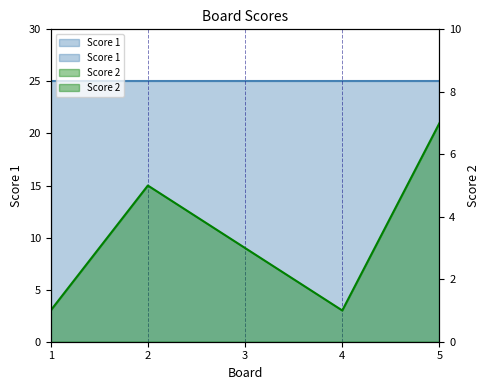

At which category does the data reach its first local valley?

4